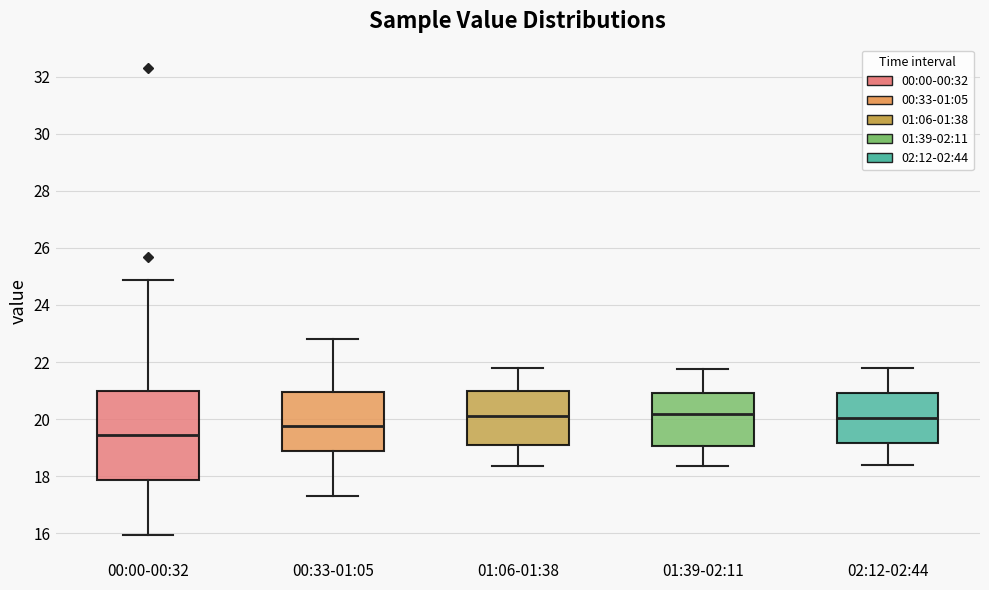

Reading left to right, read every box against the y-axis: the position of its median line, the range the box covers, and the ends of its whiskers. The values are not printed on the chart, so give them approximately, as read against the axis.

00:00-00:32: median 19.4, box 17.8 to 21.0, whiskers 16.0 to 24.8
00:33-01:05: median 19.8, box 18.8 to 21.0, whiskers 17.4 to 22.8
01:06-01:38: median 20.2, box 19.0 to 21.0, whiskers 18.4 to 21.8
01:39-02:11: median 20.2, box 19.0 to 21.0, whiskers 18.4 to 21.8
02:12-02:44: median 20.0, box 19.2 to 21.0, whiskers 18.4 to 21.8